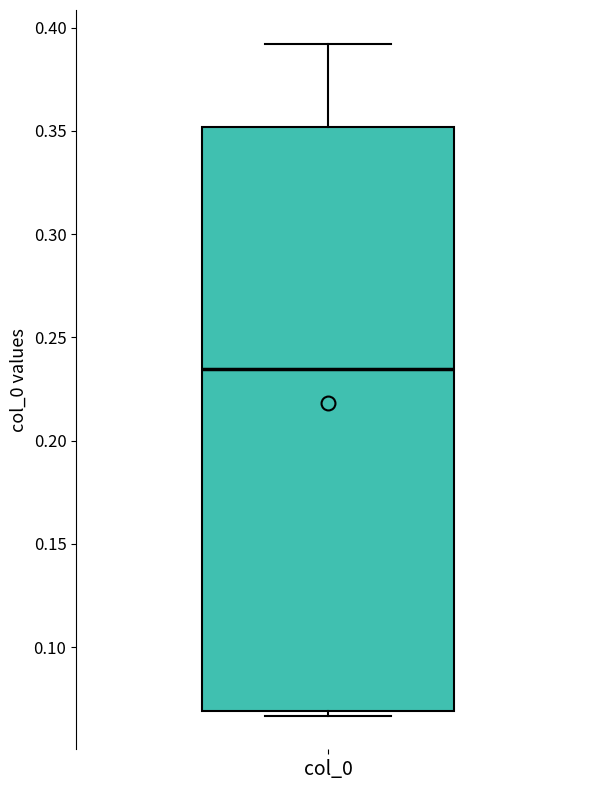

Transcribe this box plot: give where the median line is, the range the box spans, and where the two whiskers end, as read against the y-axis. The values are not printed on the chart, so give them approximately, as read against the axis.

median 0.235, box 0.070 to 0.350, whiskers 0.065 to 0.390